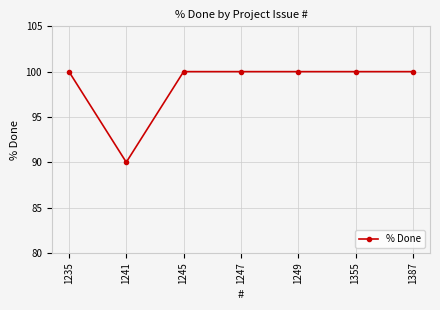

What is the minimum value shown in the chart?

90